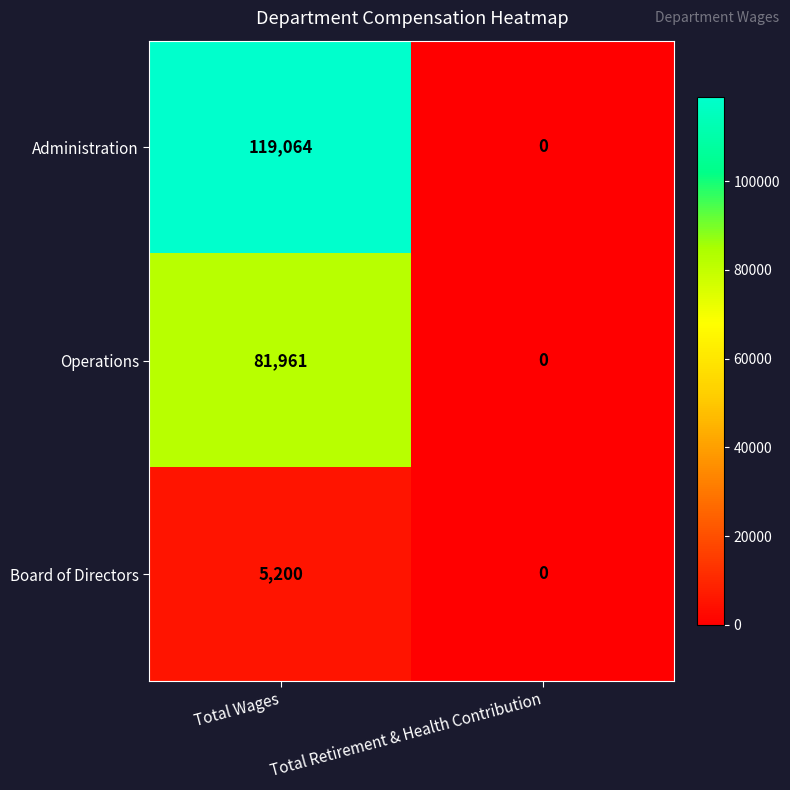

Is it true that Board of Directors equals 3273 at Total Wages?

False